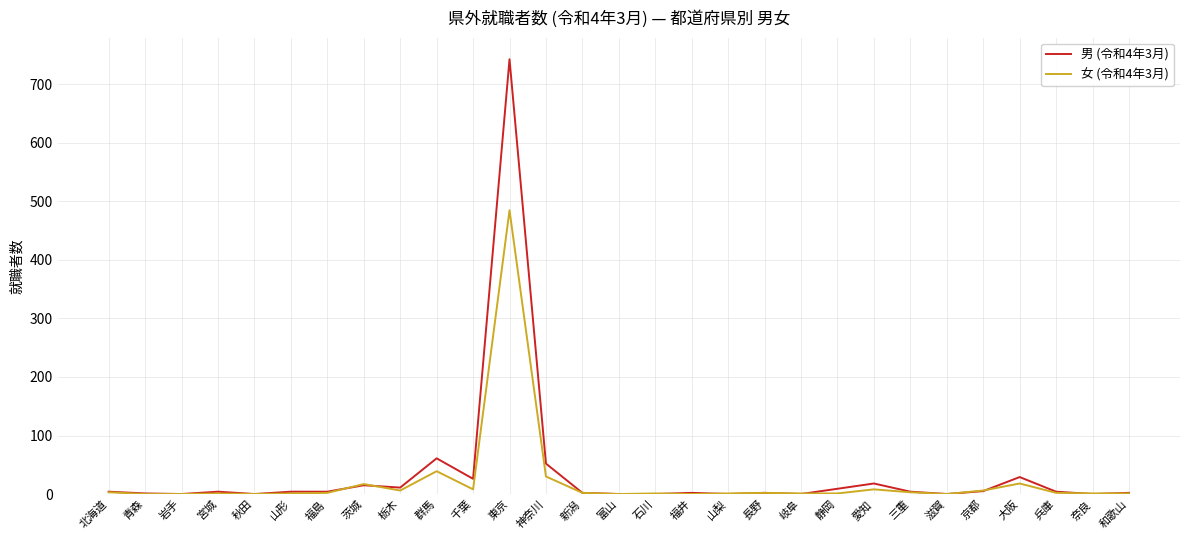

At which label does 男 (令和4年3月) reach its peak?

東京